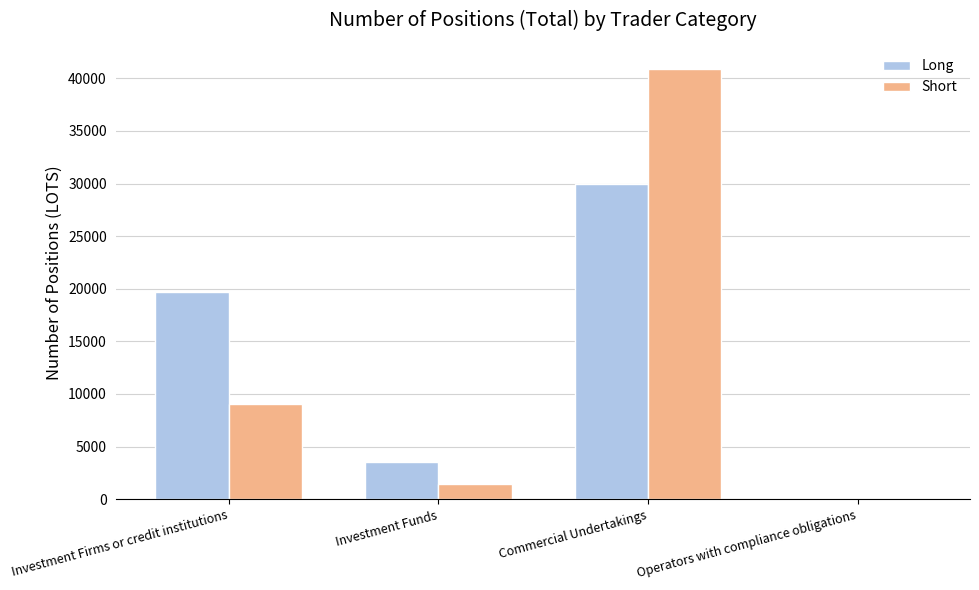

Between Investment Firms or credit institutions and Commercial Undertakings, which series saw the biggest shift?

Short